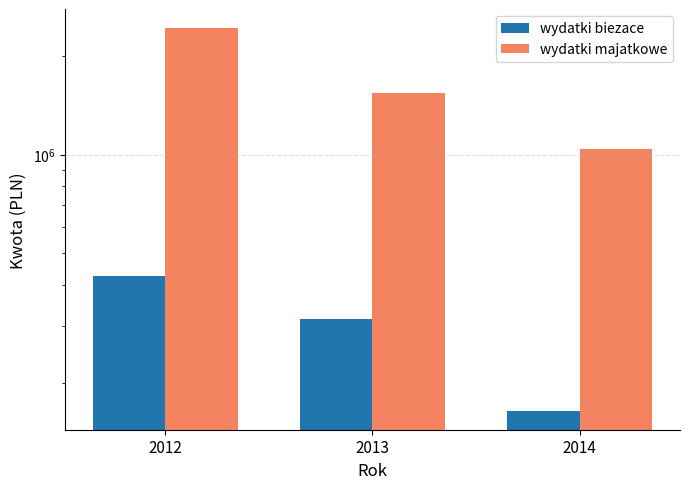

Which series changed the most between 2013 and 2014?

wydatki majatkowe